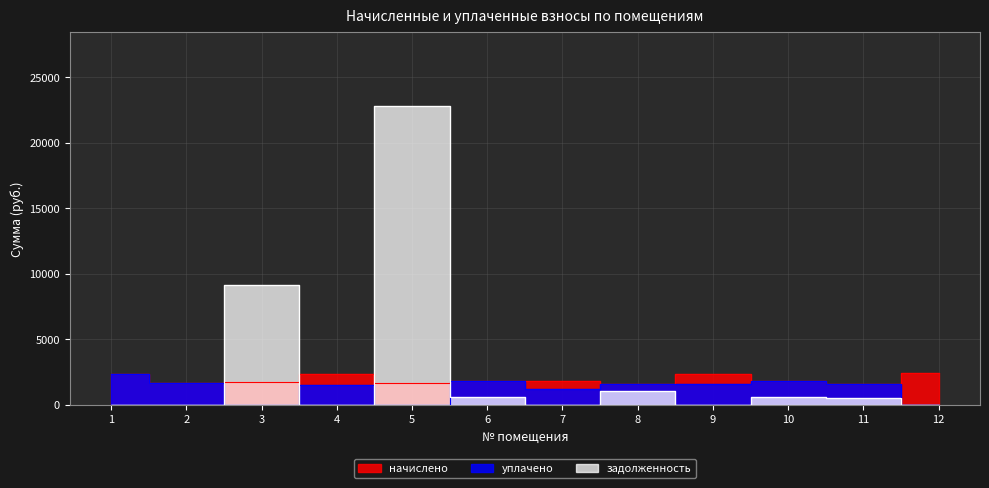

Which category has the highest value in the уплачено series?

1